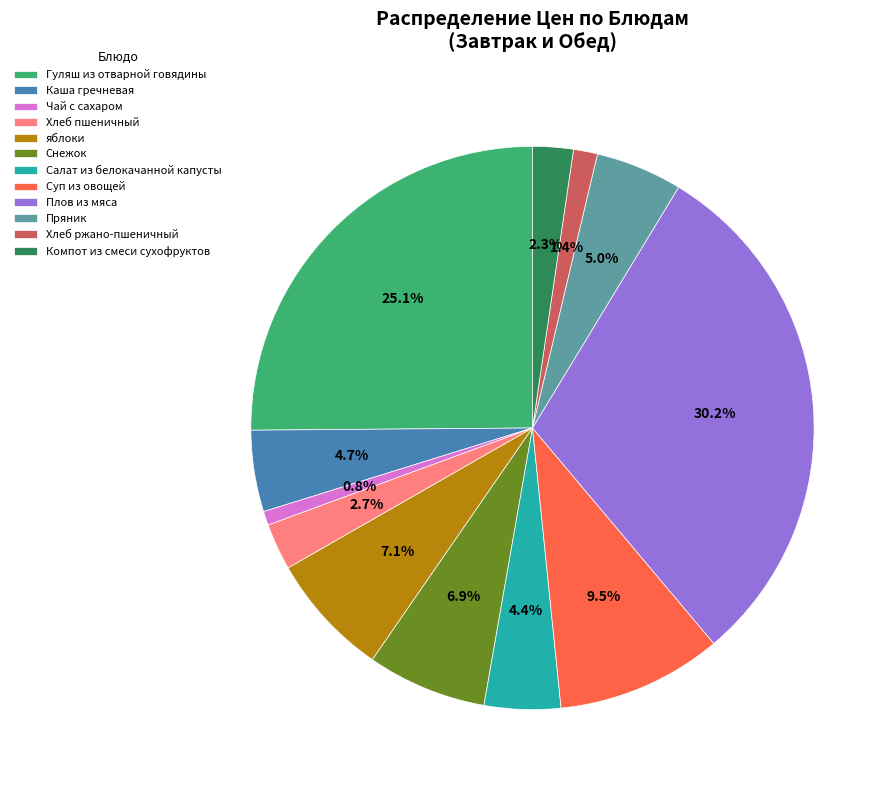

To the nearest percent, what is the combined percentage of Компот из смеси сухофруктов and Чай с сахаром?

3%